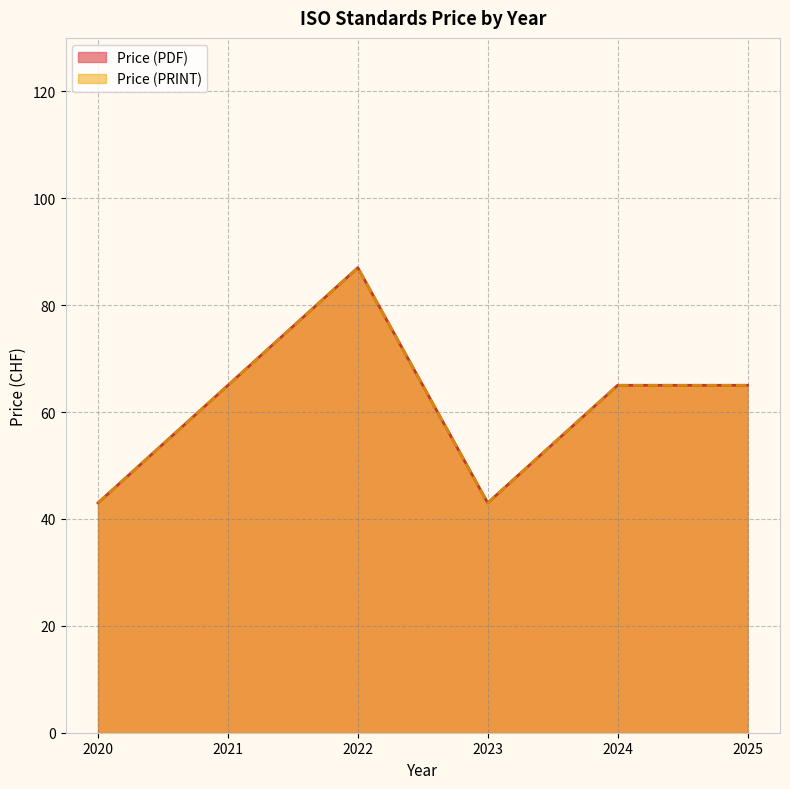

What is the value of the Price (PDF) point at the 5th from the left?

65